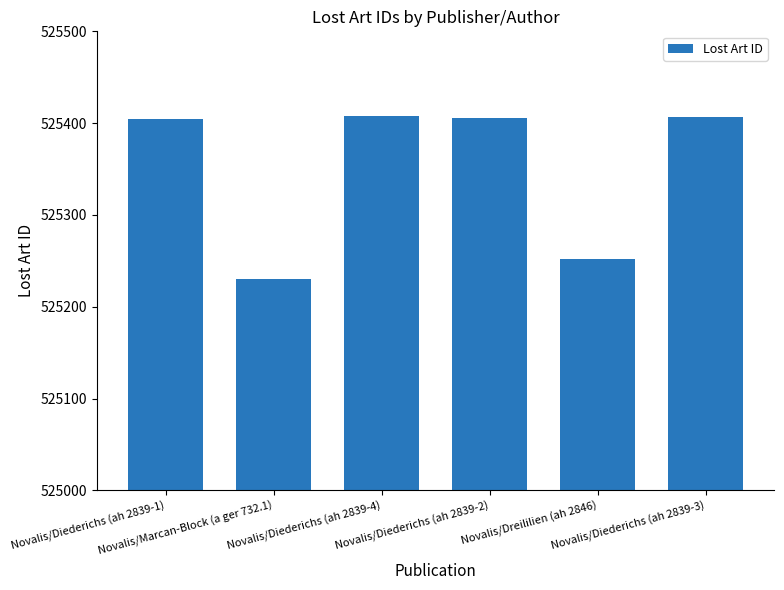

What is the minimum value shown in the chart?

525230